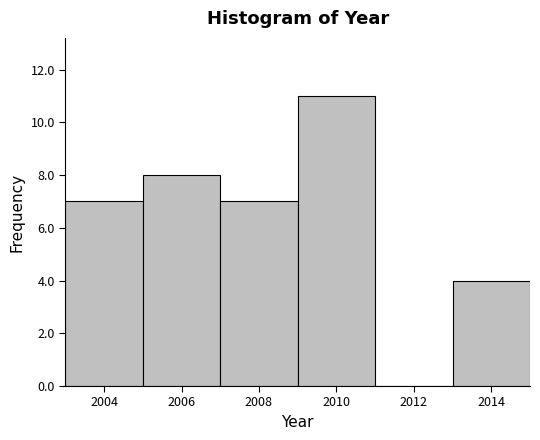

Reading left to right, transcribe this chart: for each bar, give the range it covers on the x-axis and its height. The values are not printed on the chart, so give them approximately, as read against the axis.

2003 to 2005: 7
2005 to 2007: 8
2007 to 2009: 7
2009 to 2011: 11
2011 to 2013: 0
2013 to 2015: 4